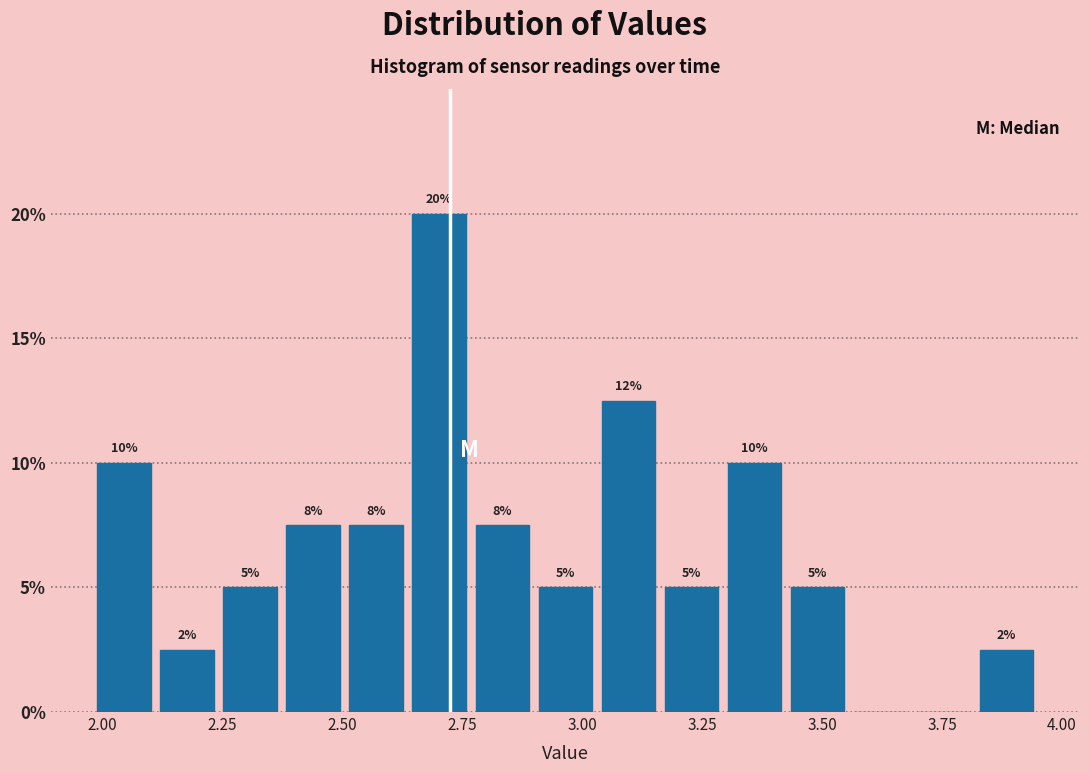

Around what value on the x-axis is the tallest bar? Give the approximate position of its centre, as read against the axis.

2.70